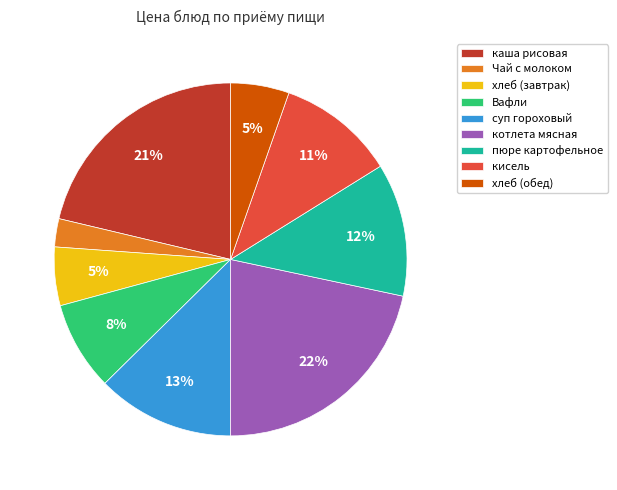

How many segments does this pie chart have?

9